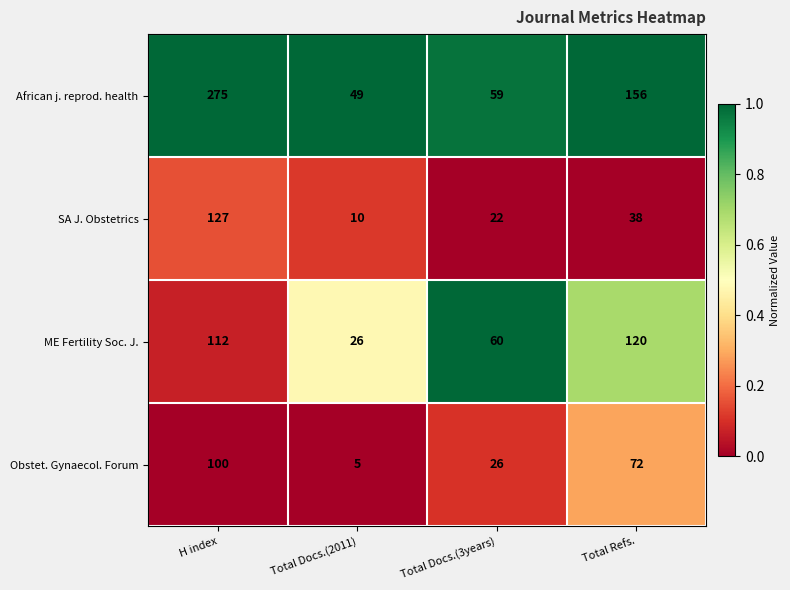

What is the minimum value shown in the chart?

5